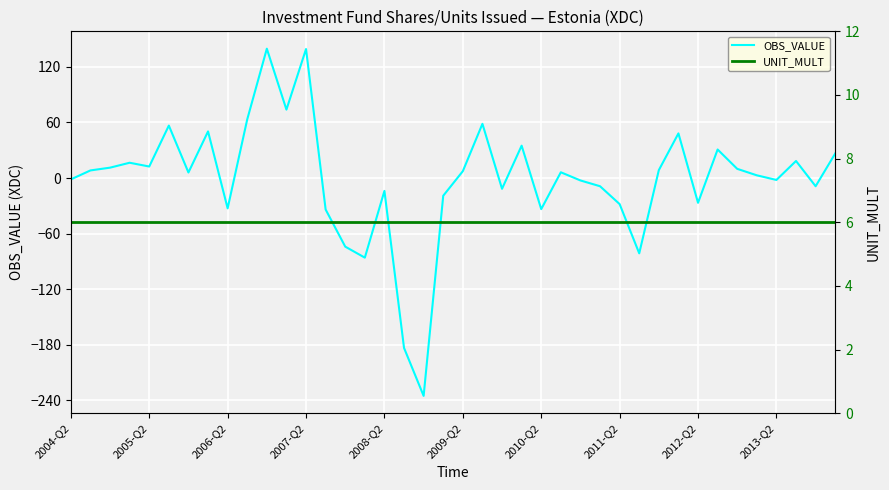

How many categories are shown in the chart?

40